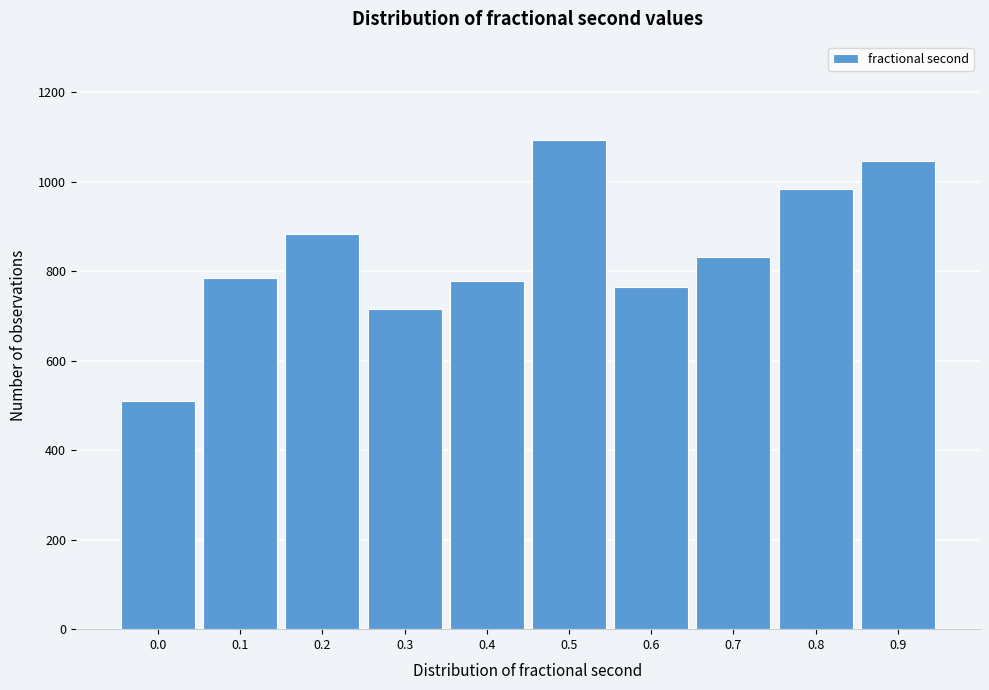

Reading left to right, extract all data points from this chart.

509	784	882	716	778	1094	764	832	984	1046